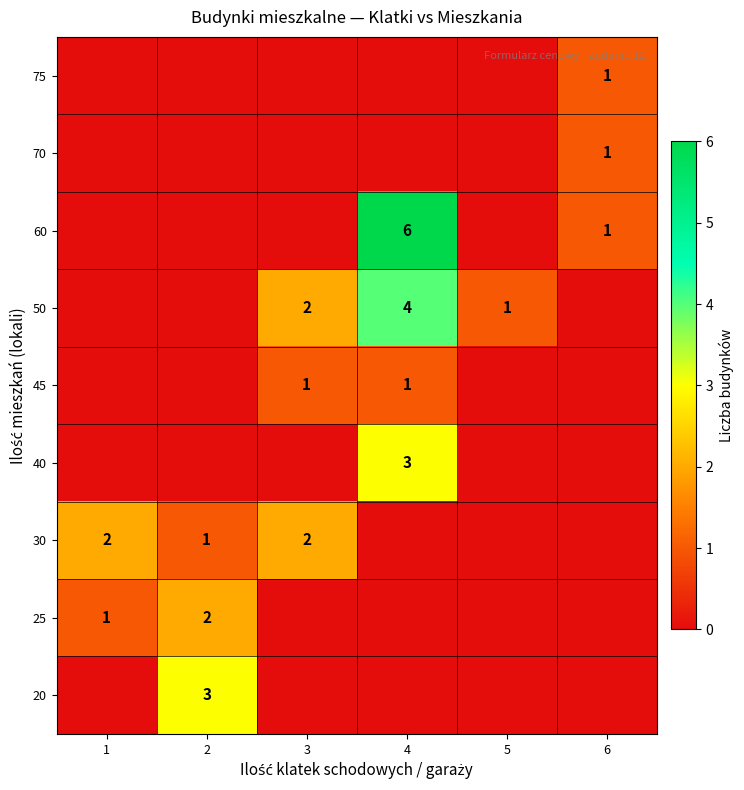

The value of 50 at 5 is 1. True or false?

True